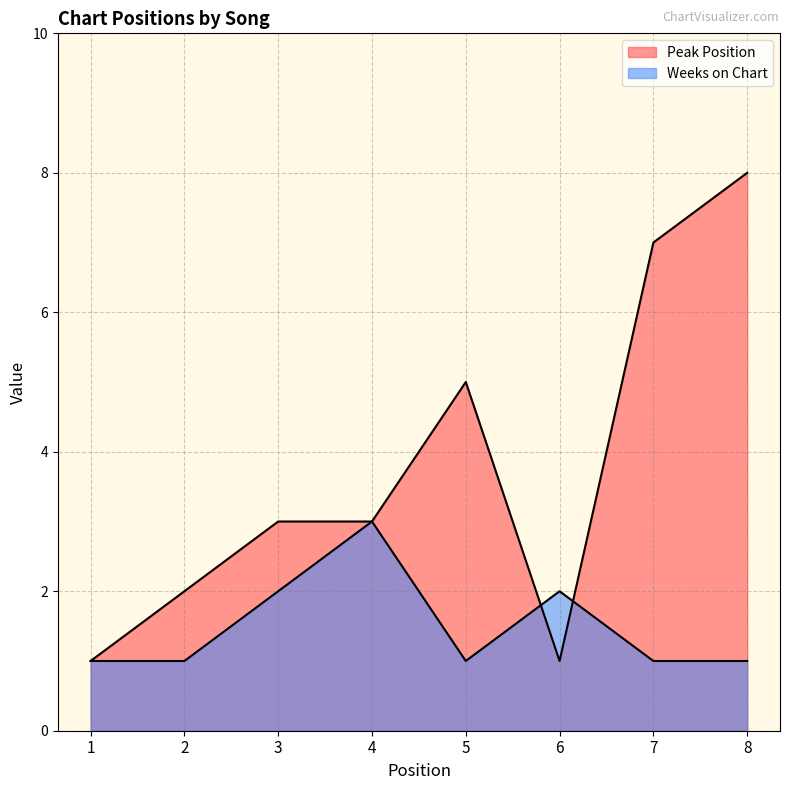

Reading left to right, extract all data points from this chart.

Peak Position: 1	2	3	3	5	1	7	8
Weeks on Chart: 1	1	2	3	1	2	1	1